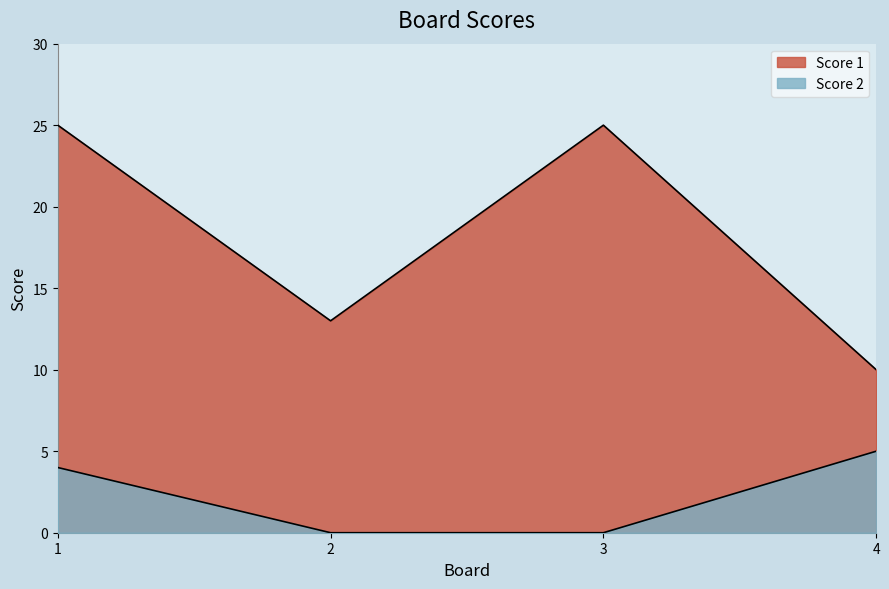

How many lines are shown in the chart?

2